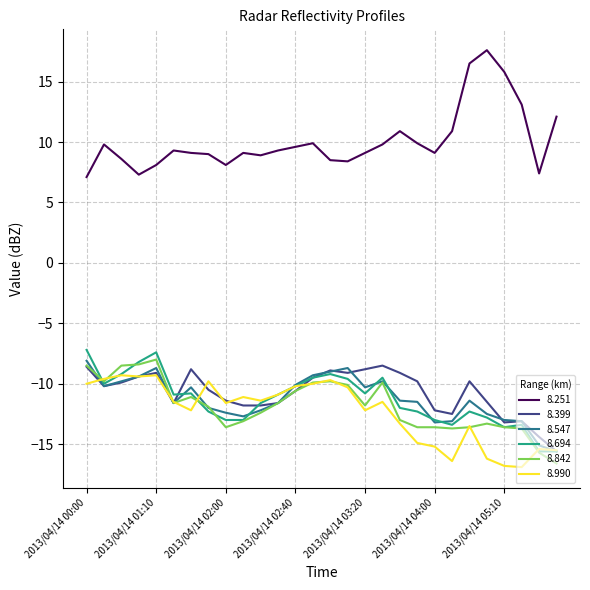

What is the lowest value of the 8.990 series?

-16.9